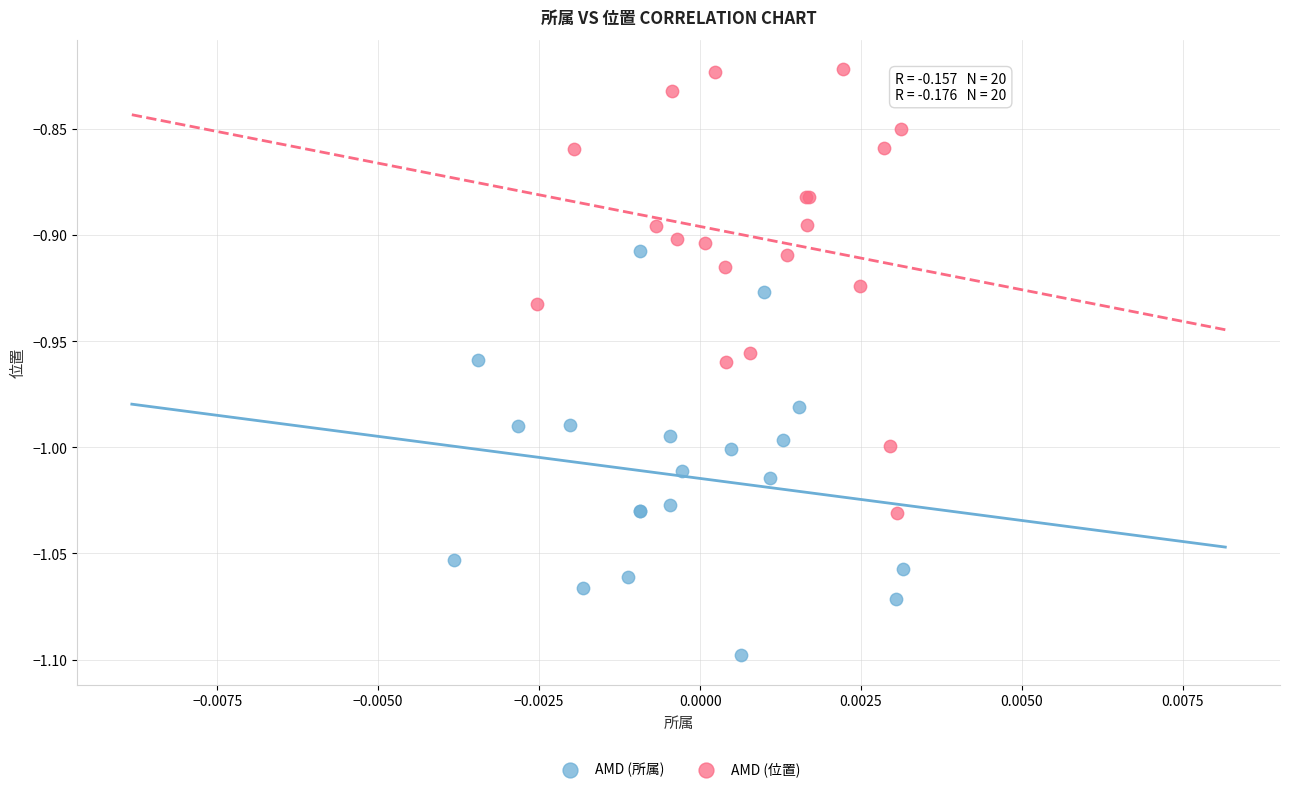

Which series reaches the minimum Y coordinate?

AMD (所属)